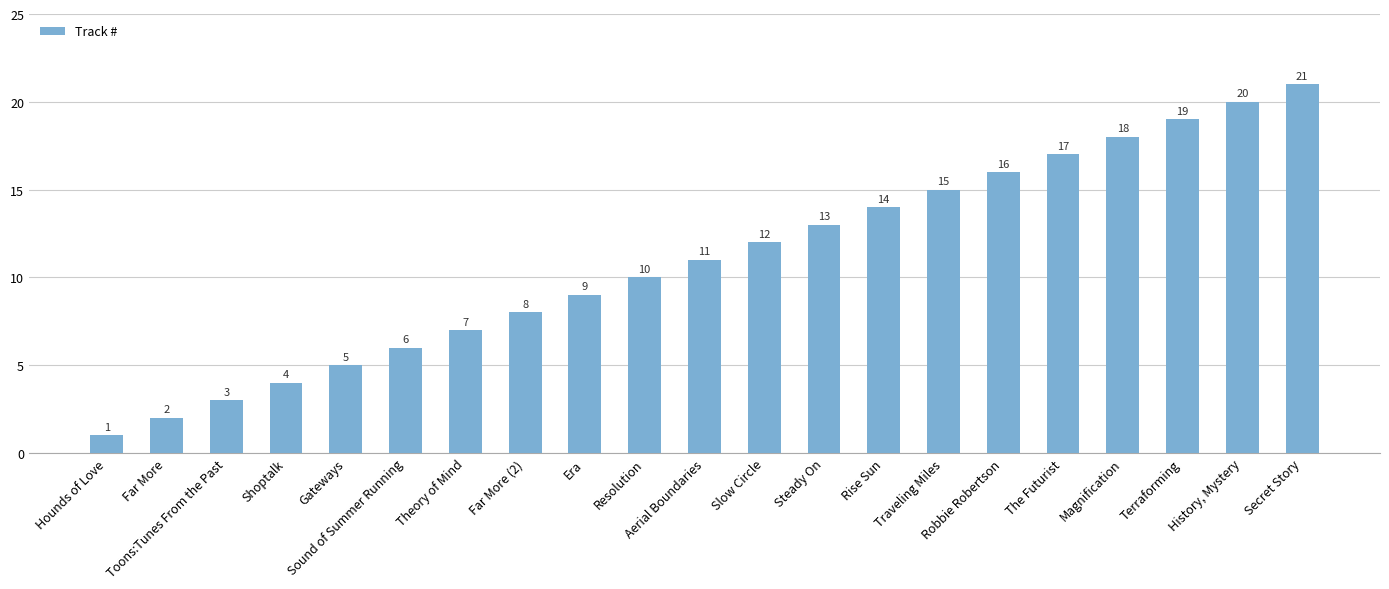

What is the maximum value shown in the chart?

21